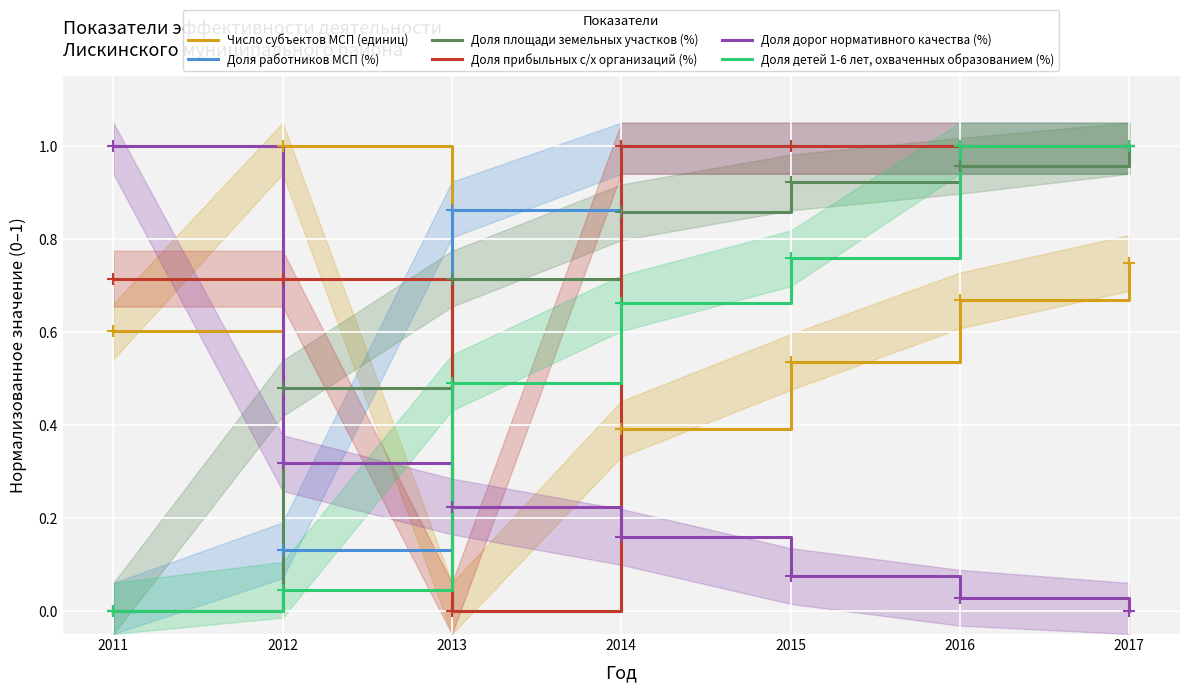

True or false: Доля площади земельных участков (%) and Доля прибыльных с/х организаций (%) cross at least once.

True